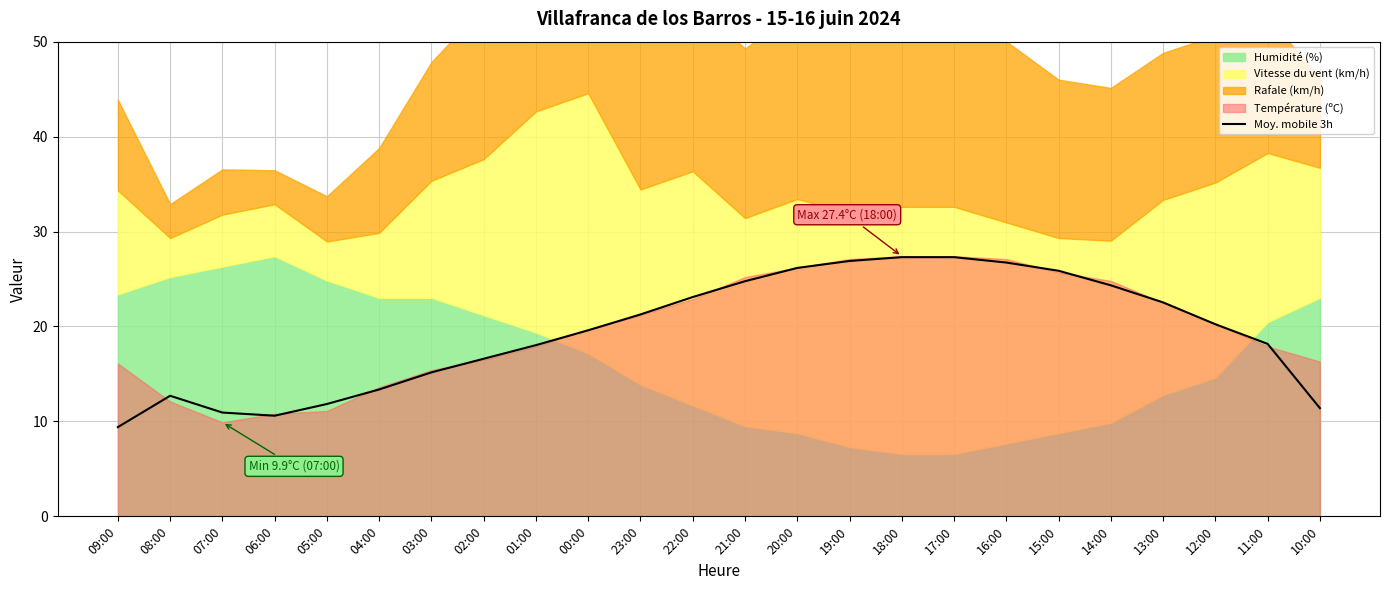

True or false: Moy. mobile 3h has a value of 9.4 at 09:00.

True